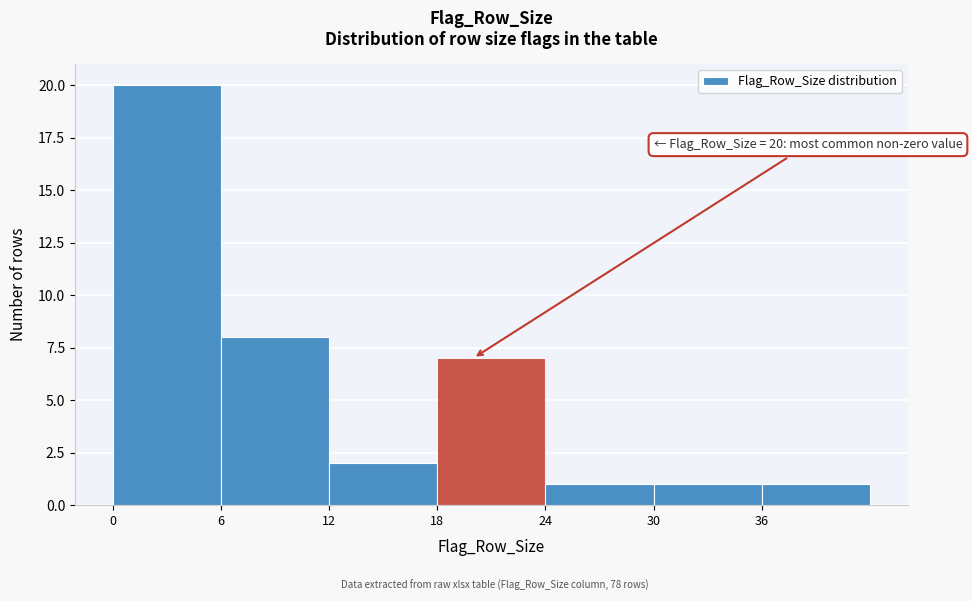

Over which range of the x-axis is the bar tallest?

0 to 6